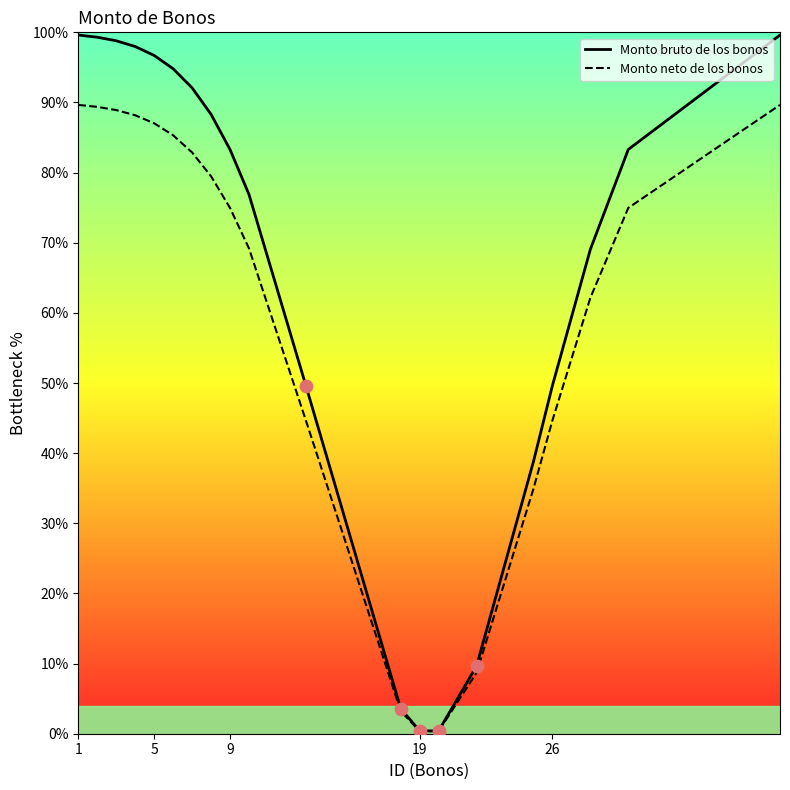

Which series has the largest total across all categories?

Monto bruto de los bonos